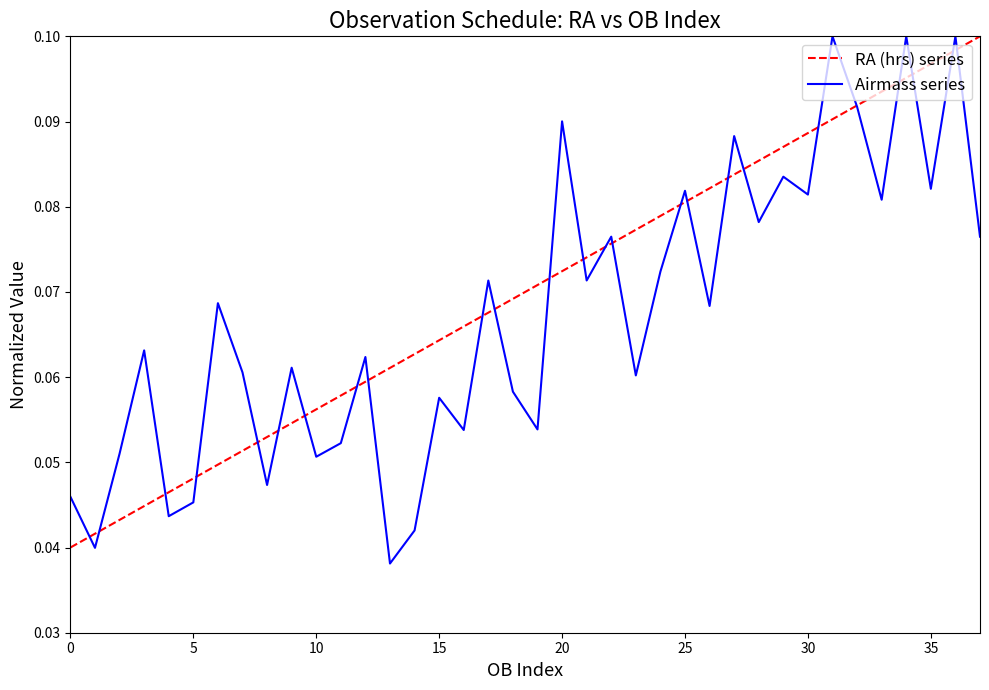

What are all the series names shown in the legend?

RA (hrs) series, Airmass series